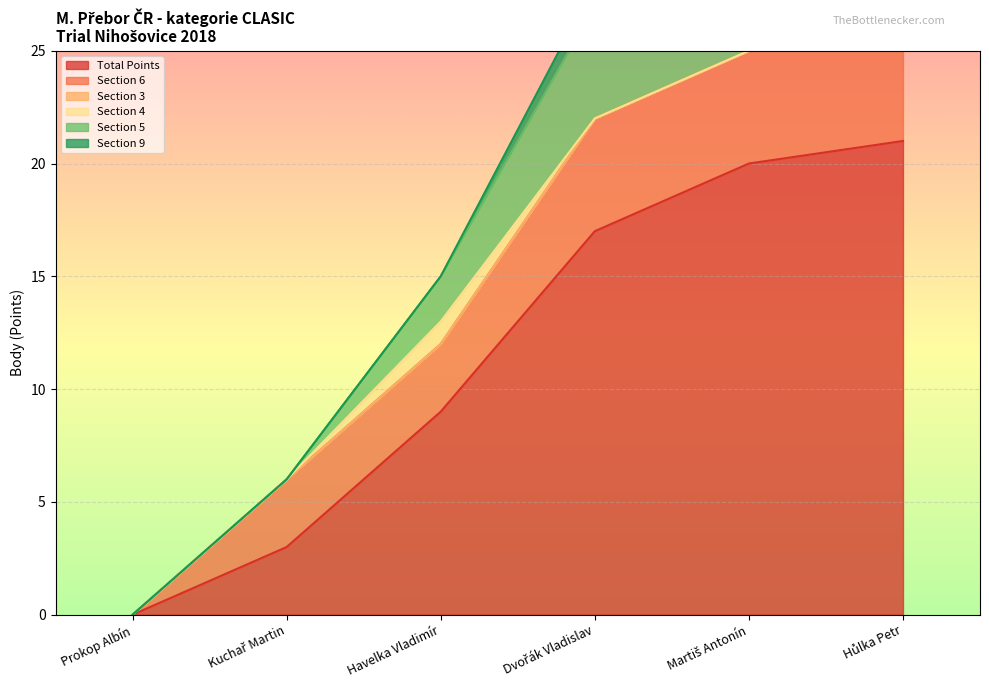

Which series has the largest total across all categories?

Total Points